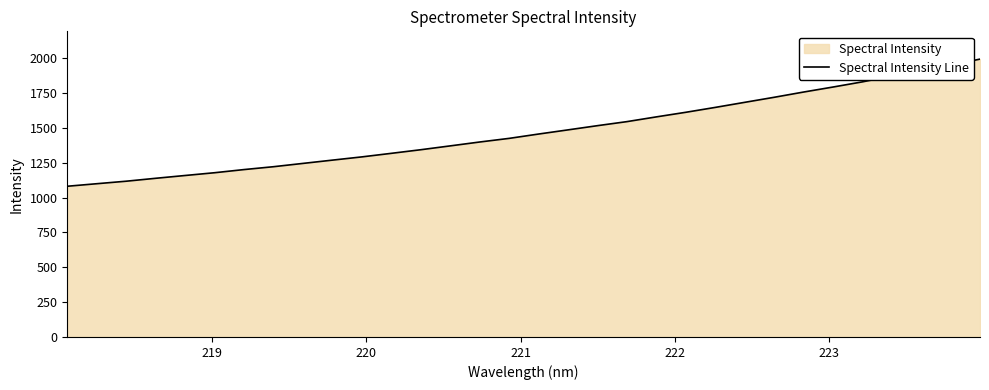

What is the smallest value displayed?

1081.5